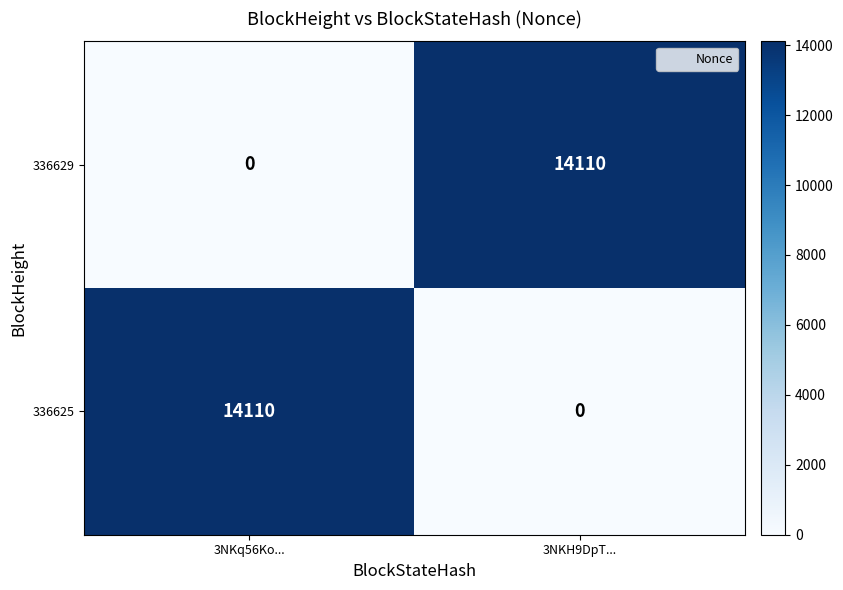

What is the maximum value shown in the chart?

14110